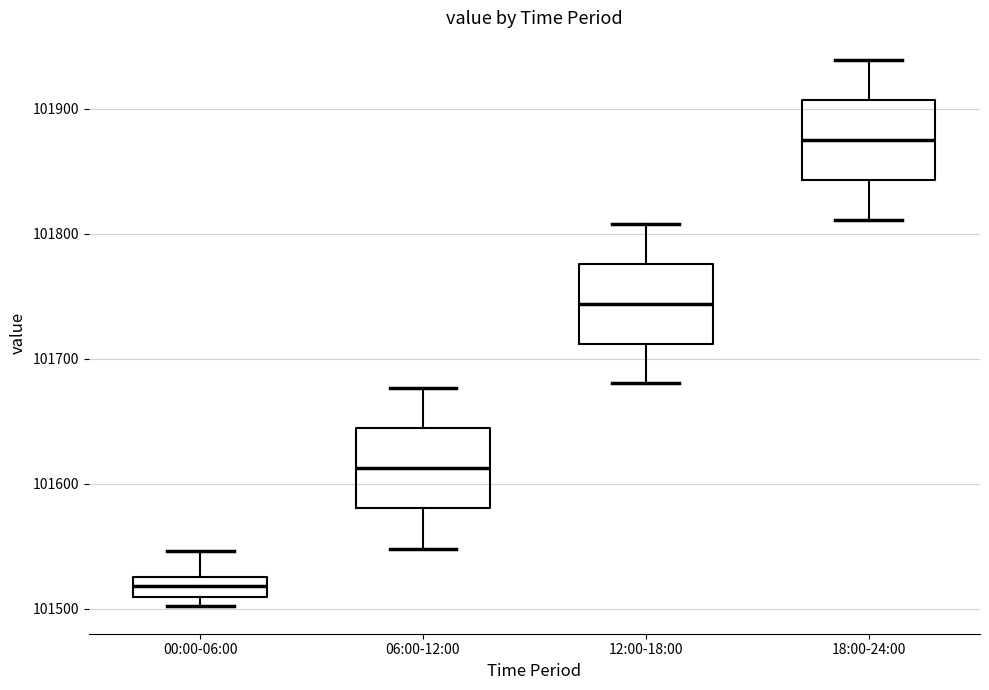

Where is the upper edge of the box for 00:00-06:00 on the y-axis? The values are not printed on the chart, so give them approximately, as read against the axis.

101530